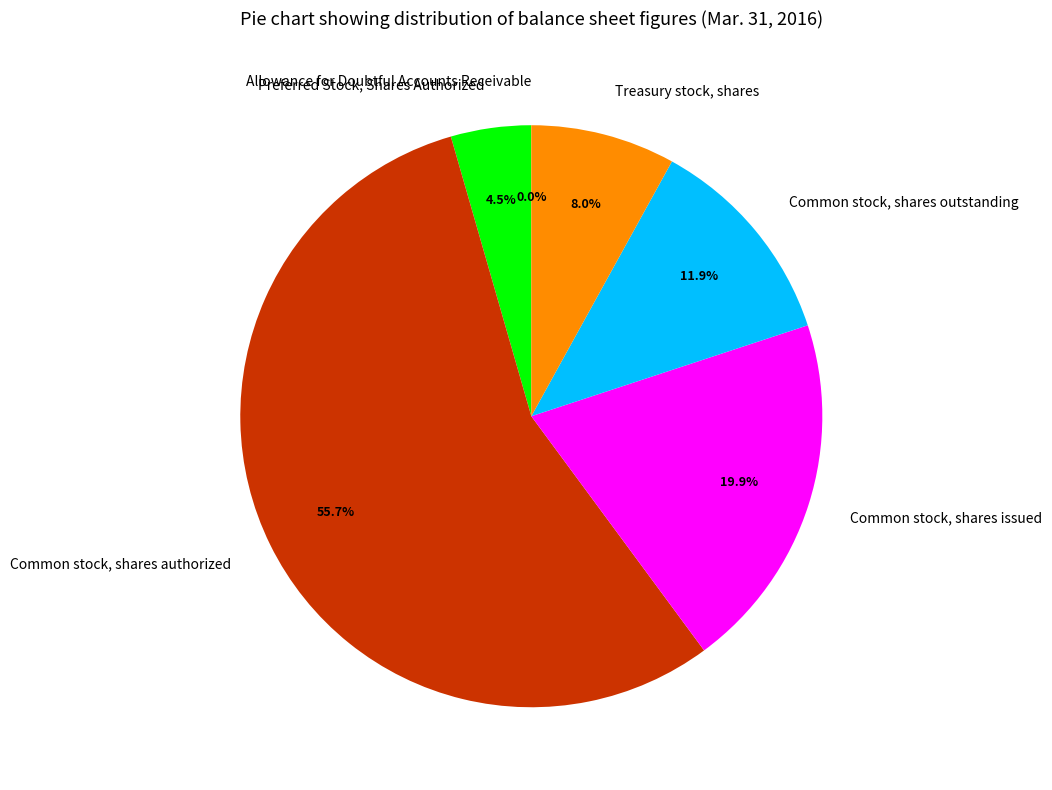

Does Common stock, shares authorized account for over 50% of the chart?

Yes